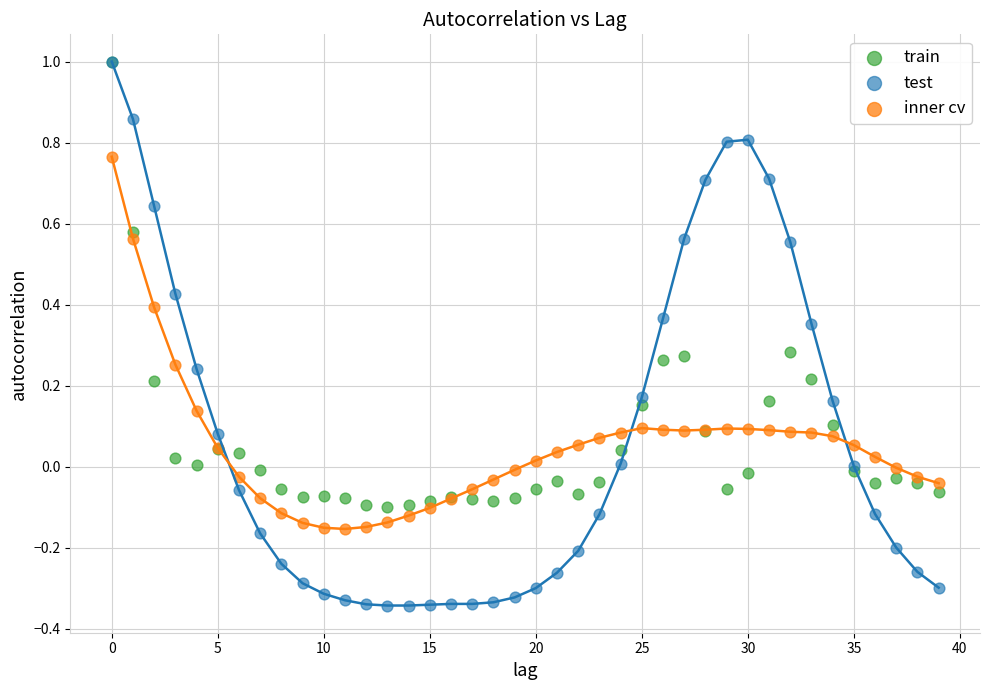

Which series contains the lowest Y value?

test